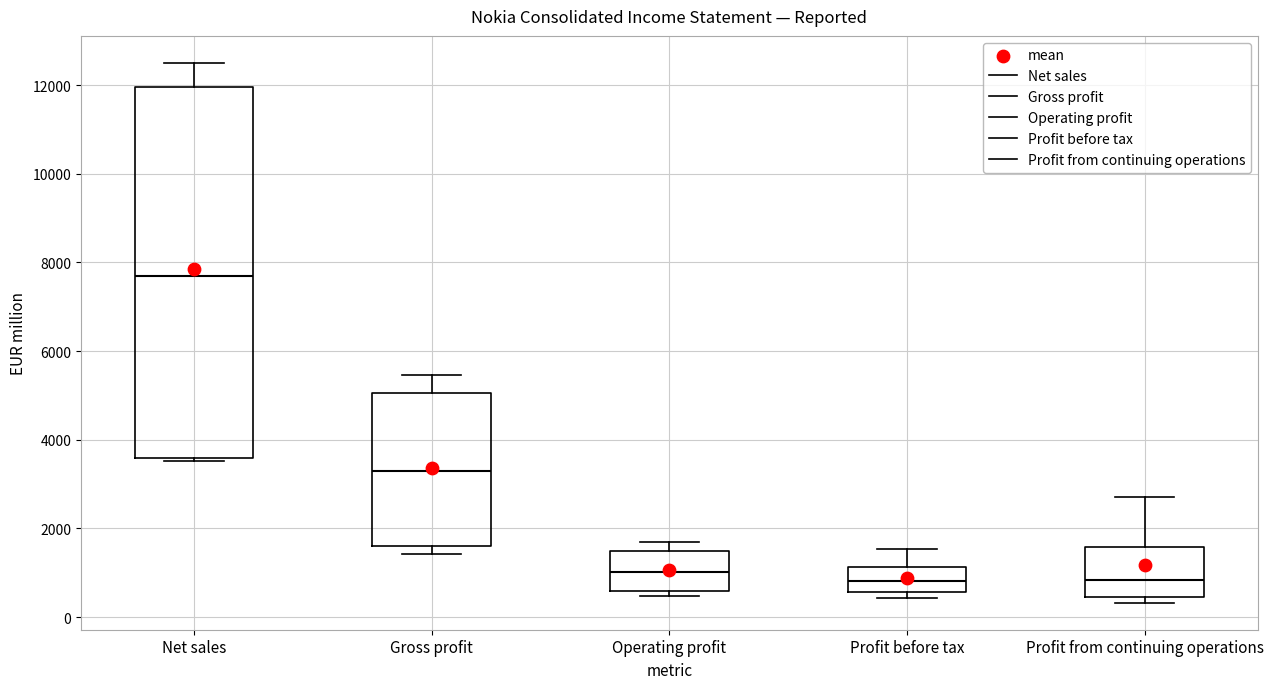

Comparing the boxes themselves (not the whiskers), which one is the tallest?

Net sales